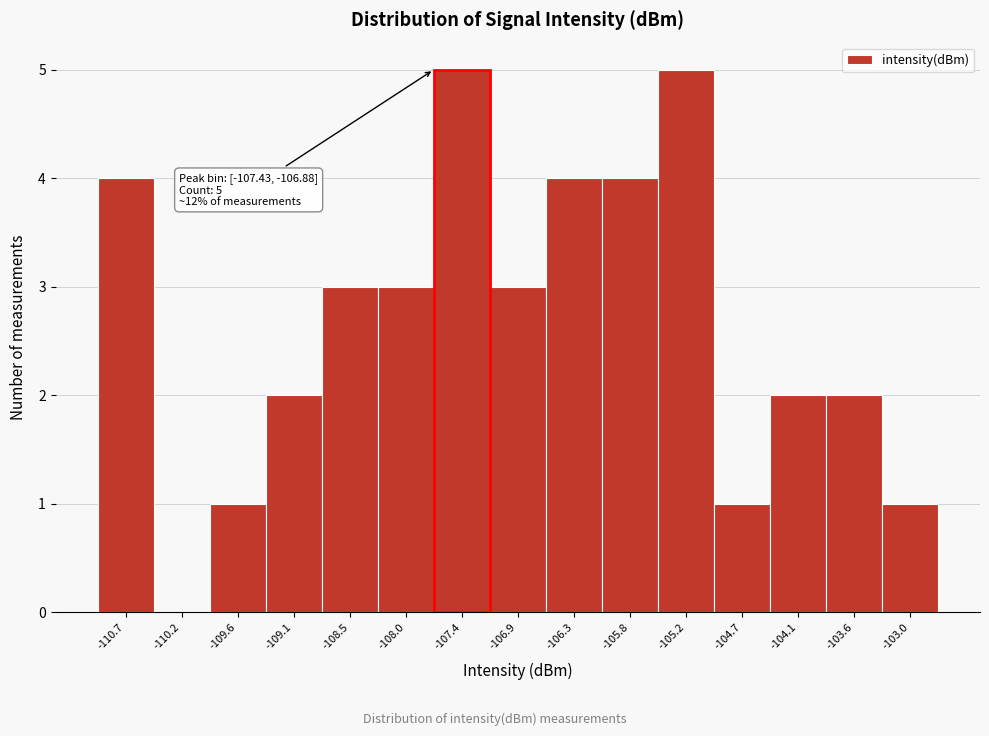

Reading left to right, what are all the values shown in this chart?

-110.7=4	-110.2=0	-109.6=1	-109.1=2	-108.5=3	-108.0=3	-107.4=5	-106.9=3	-106.3=4	-105.8=4	-105.2=5	-104.7=1	-104.1=2	-103.6=2	-103.0=1